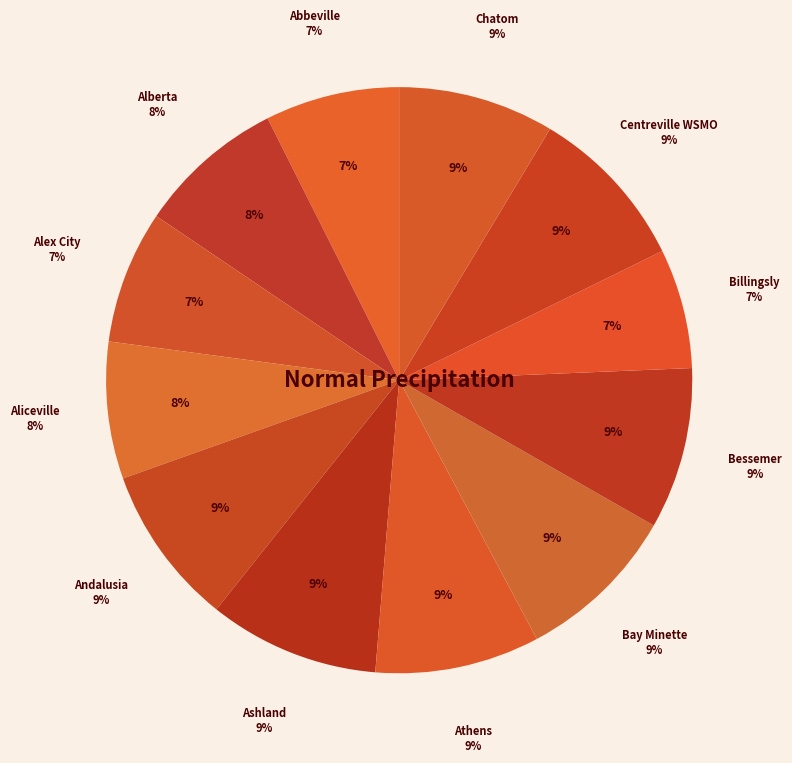

Between Alex City and Alberta, which is larger?

Alberta